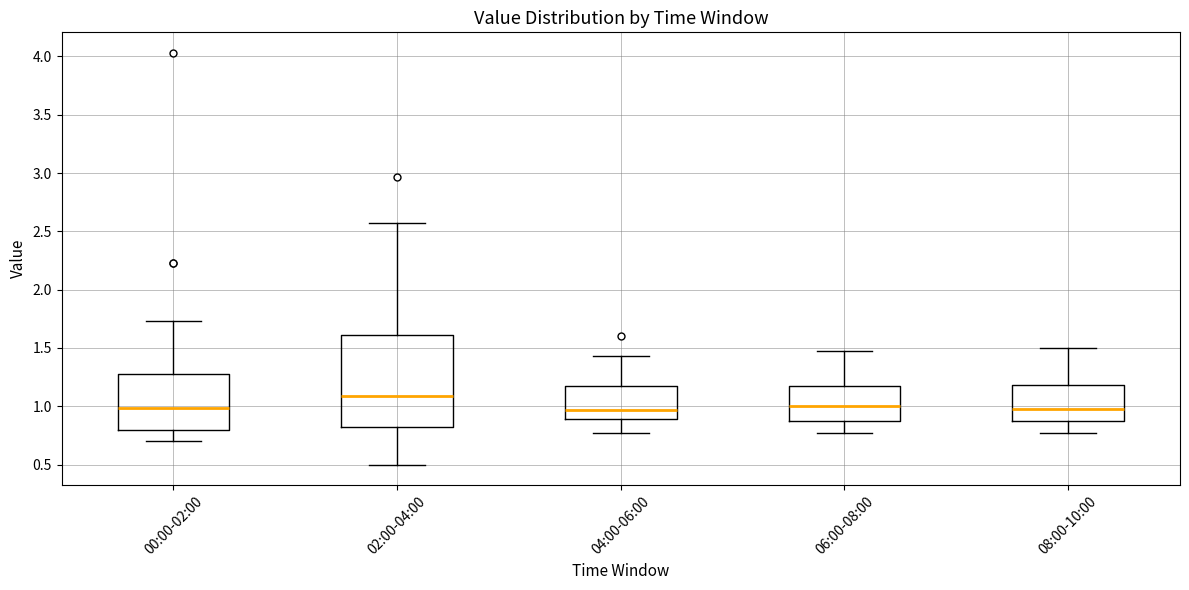

Comparing the boxes themselves (not the whiskers), which one is the tallest?

02:00-04:00